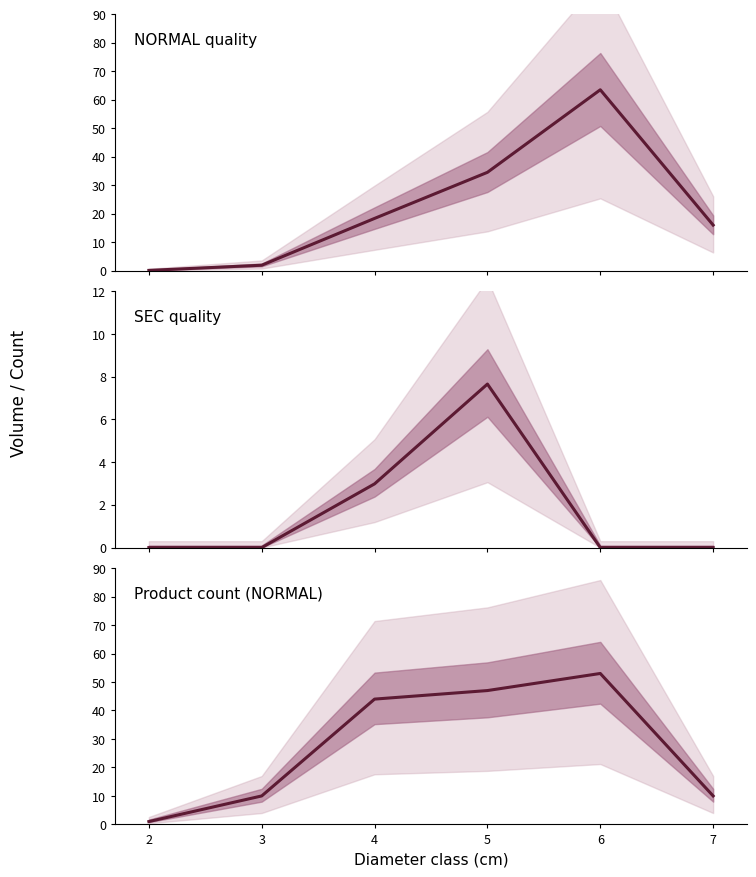

Rank the categories by value from highest to lowest.

6, 5, 4, 3, 7, 2